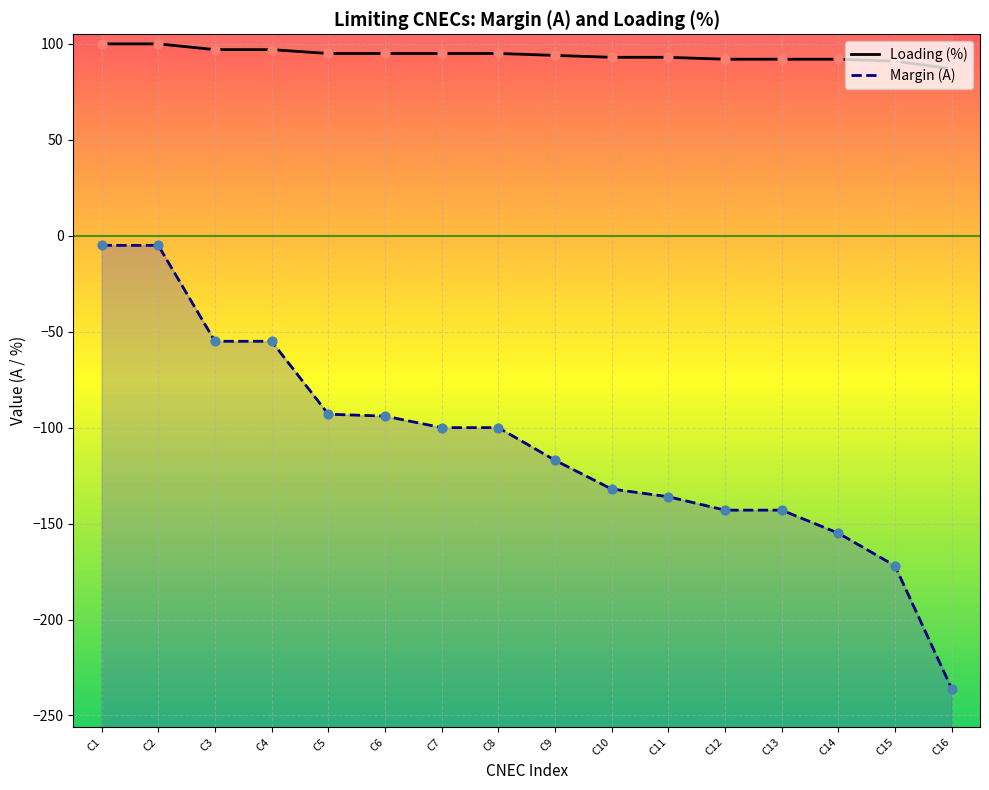

Which series reaches the maximum Y coordinate?

Loading (%)